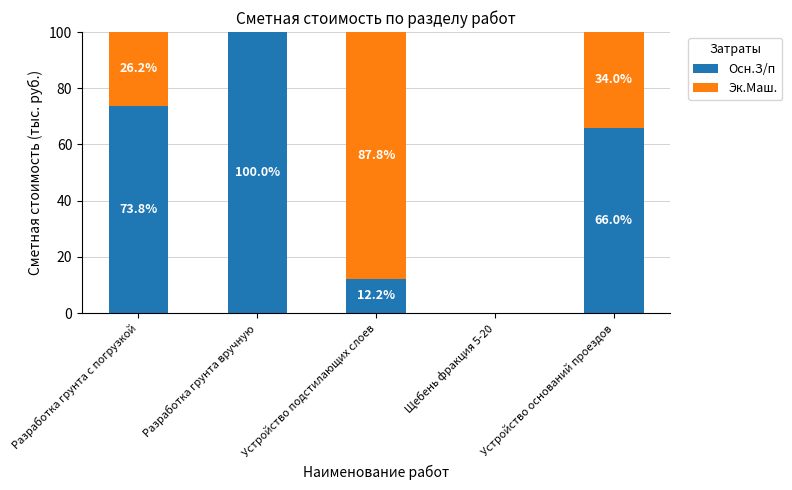

What is the highest value of the Осн.З/п series?

100.0